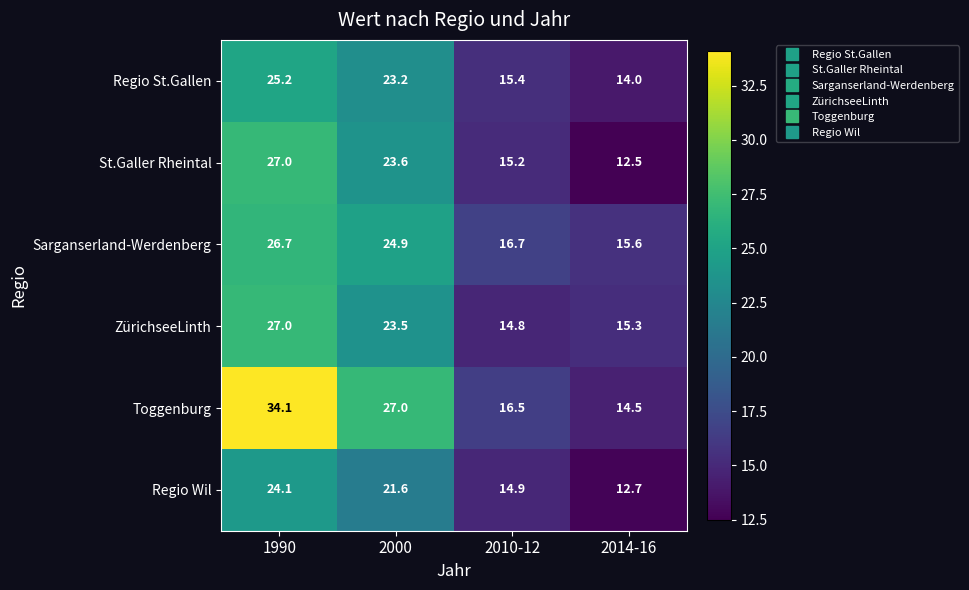

Is it true that Regio St.Gallen equals 25.2 at 1990?

True